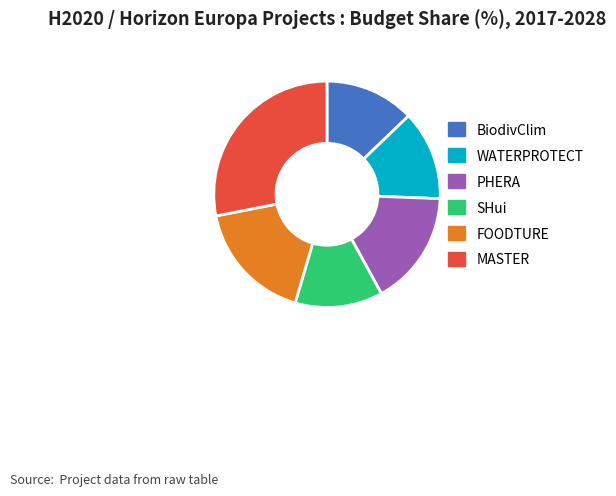

Which category has the biggest portion of the pie?

MASTER